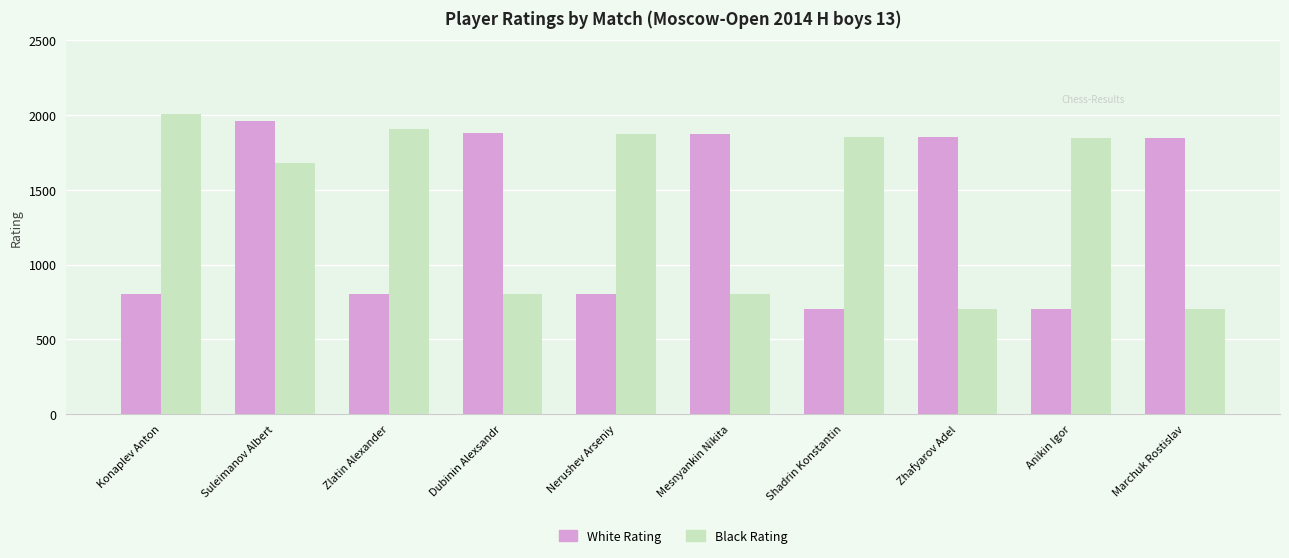

What is the maximum value shown in the chart?

2008